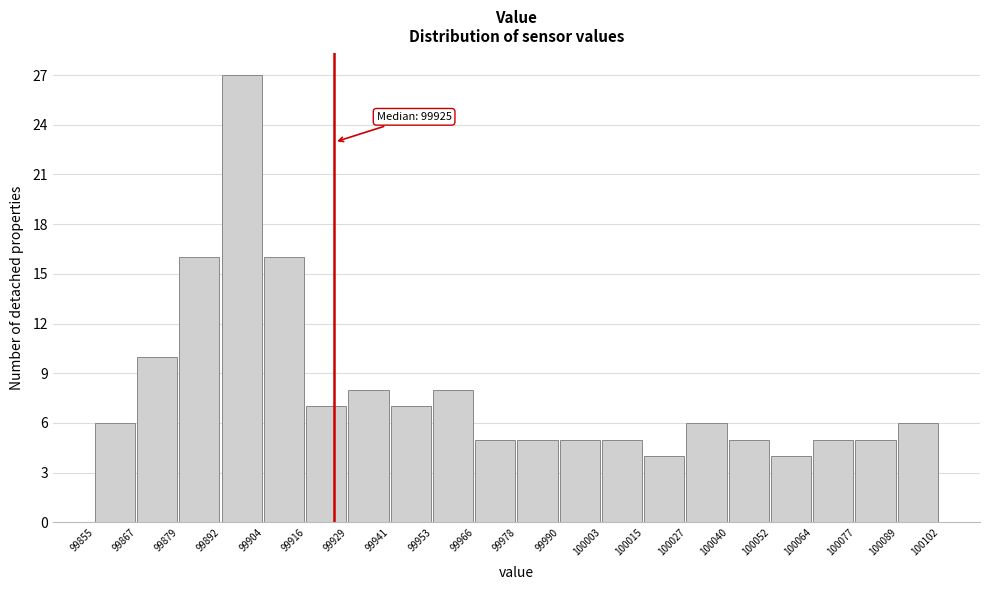

Over which range of the x-axis is the bar tallest?

99892 to 99904